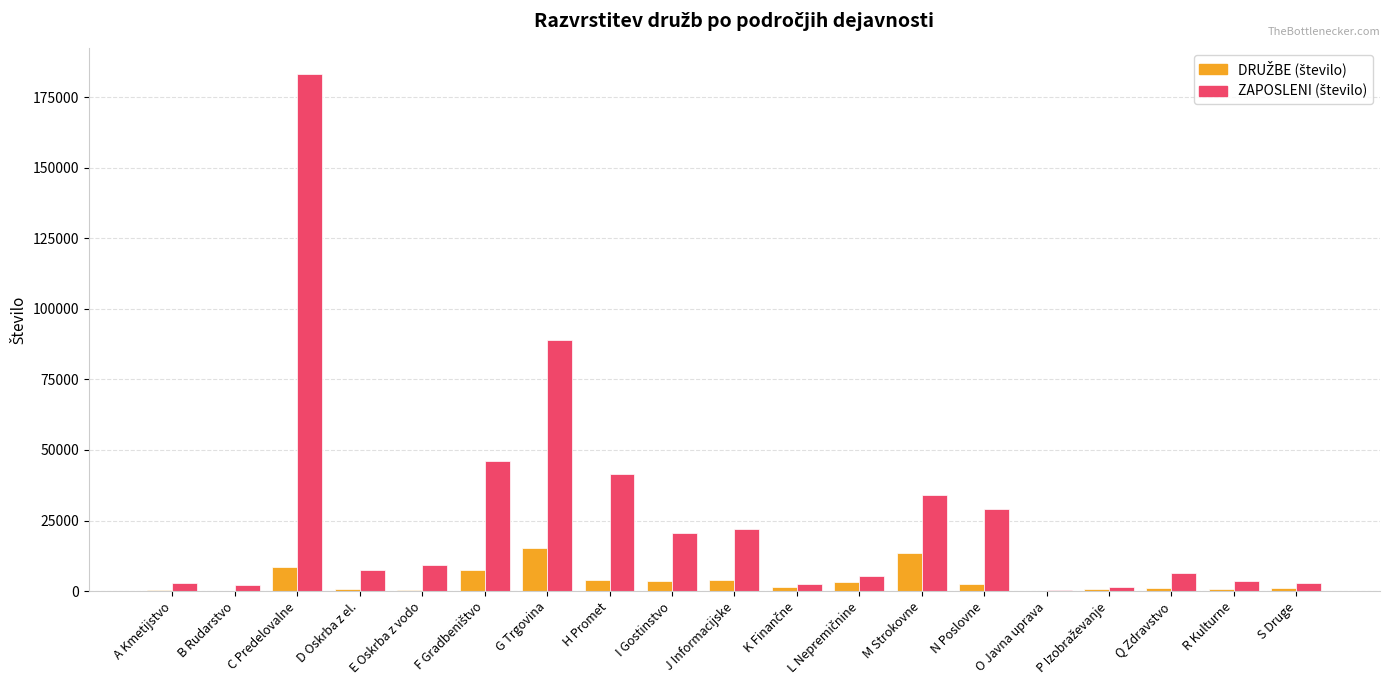

Count the number of categories in the chart.

19